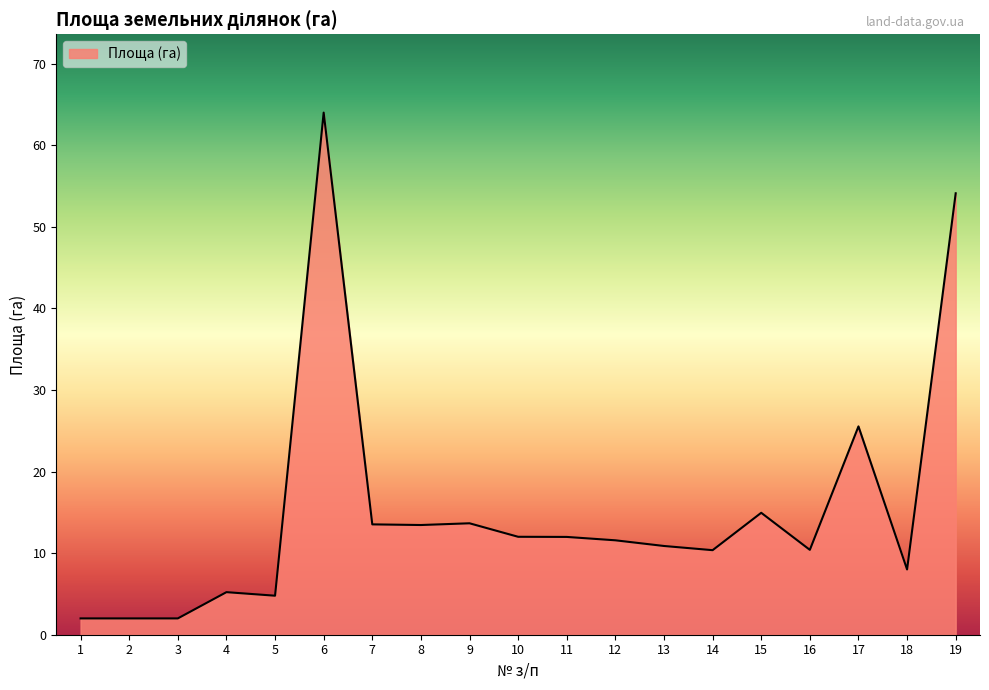

The value at 4 is 8.3. True or false?

False